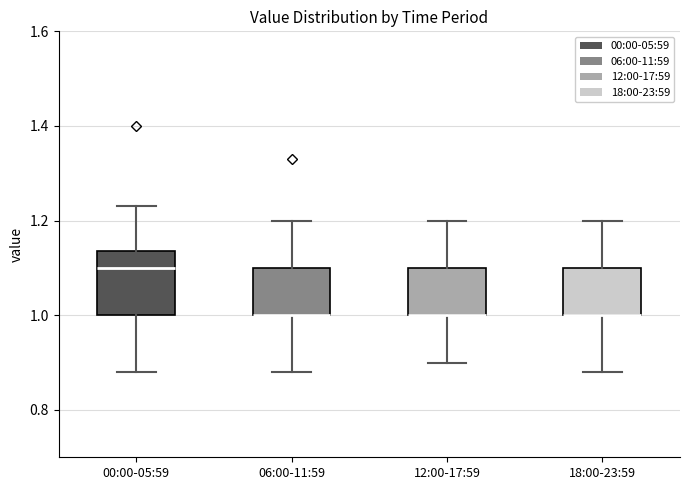

Comparing the boxes themselves (not the whiskers), which one is the tallest?

00:00-05:59